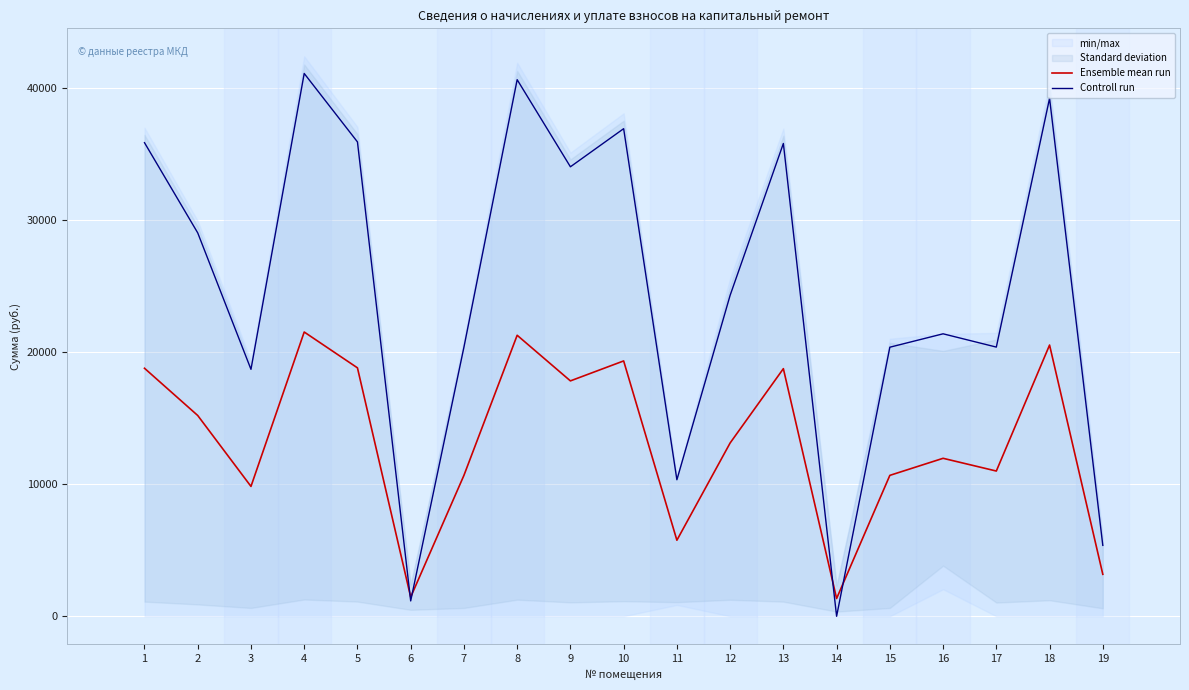

At how many categories does at least one series exceed 39385?

2